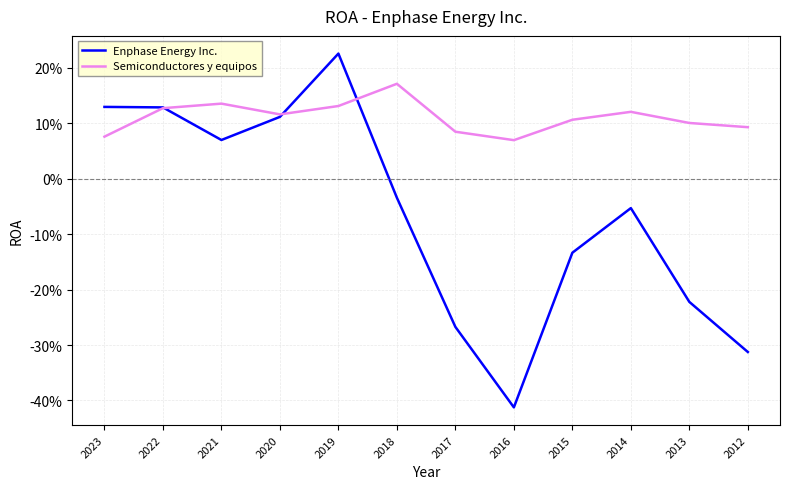

Rank the series at 2014 from lowest to highest value.

Enphase Energy Inc., Semiconductores y equipos